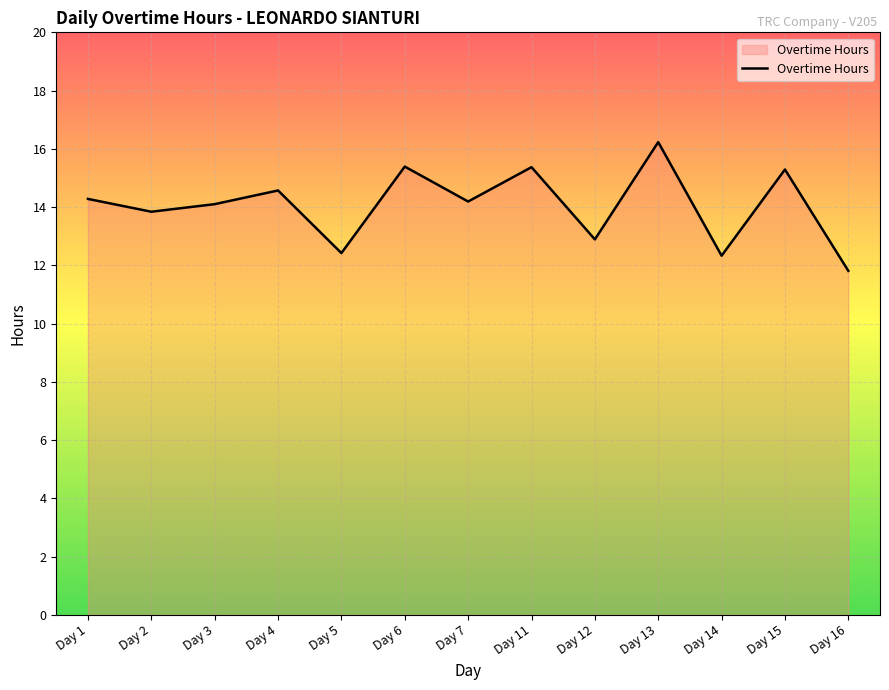

At which category does the data reach its first local valley?

Day 2